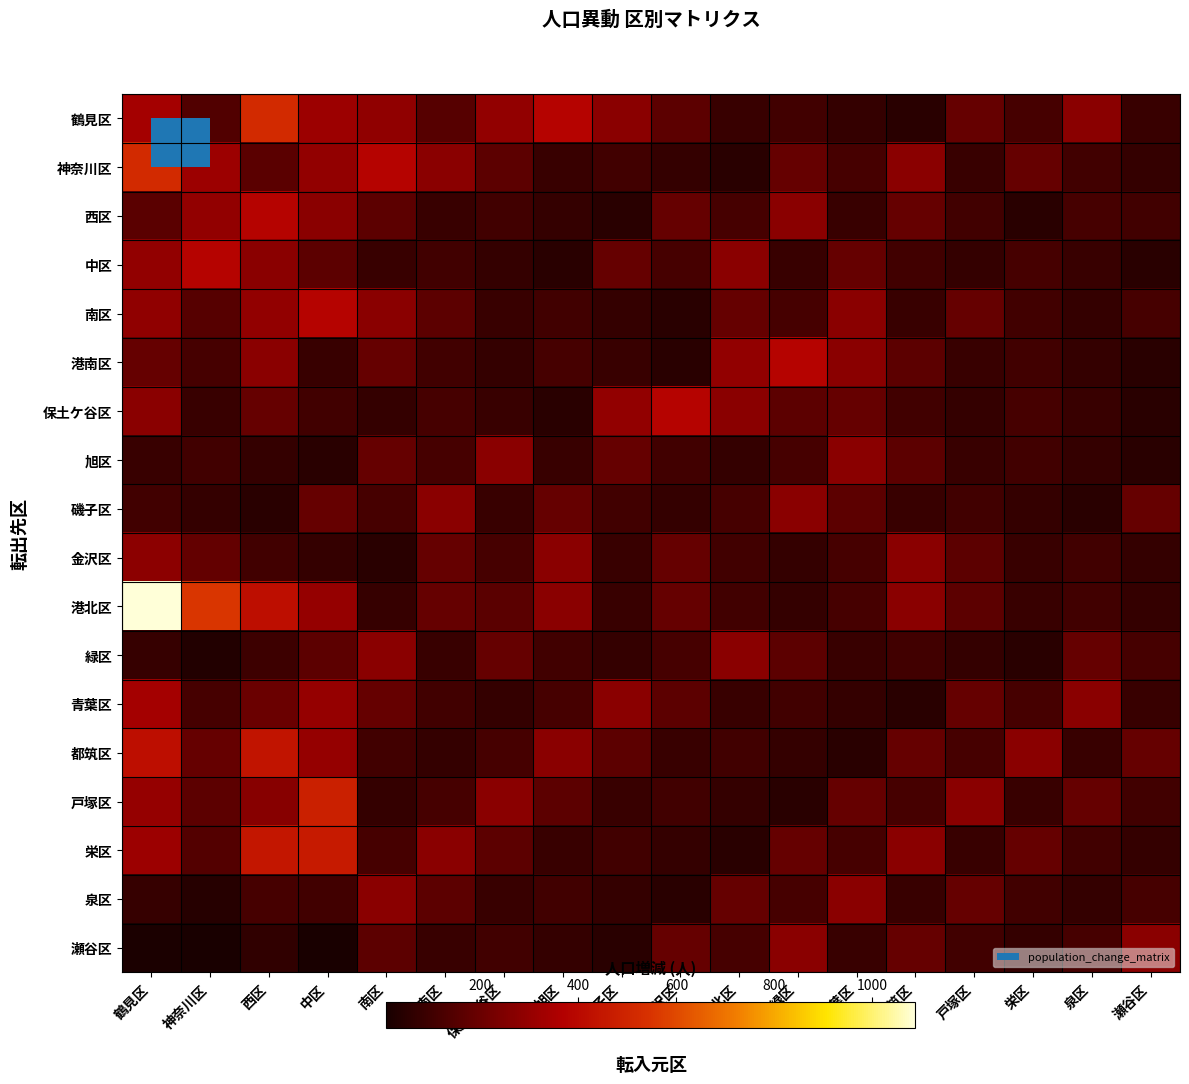

What is the difference between the highest and lowest values at 戸塚区?

202